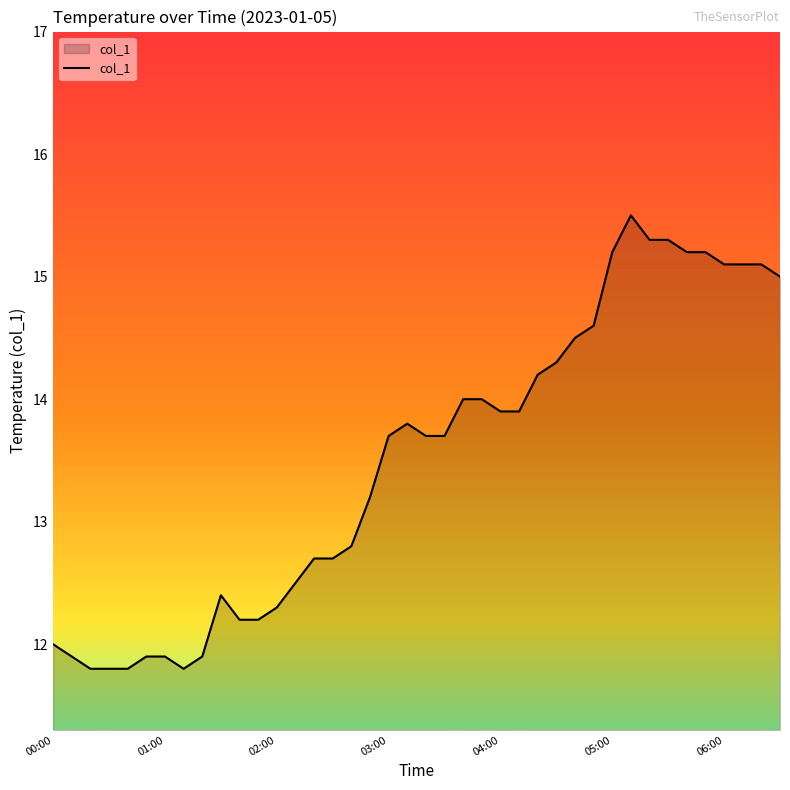

What is the difference between the maximum and minimum values?

3.7